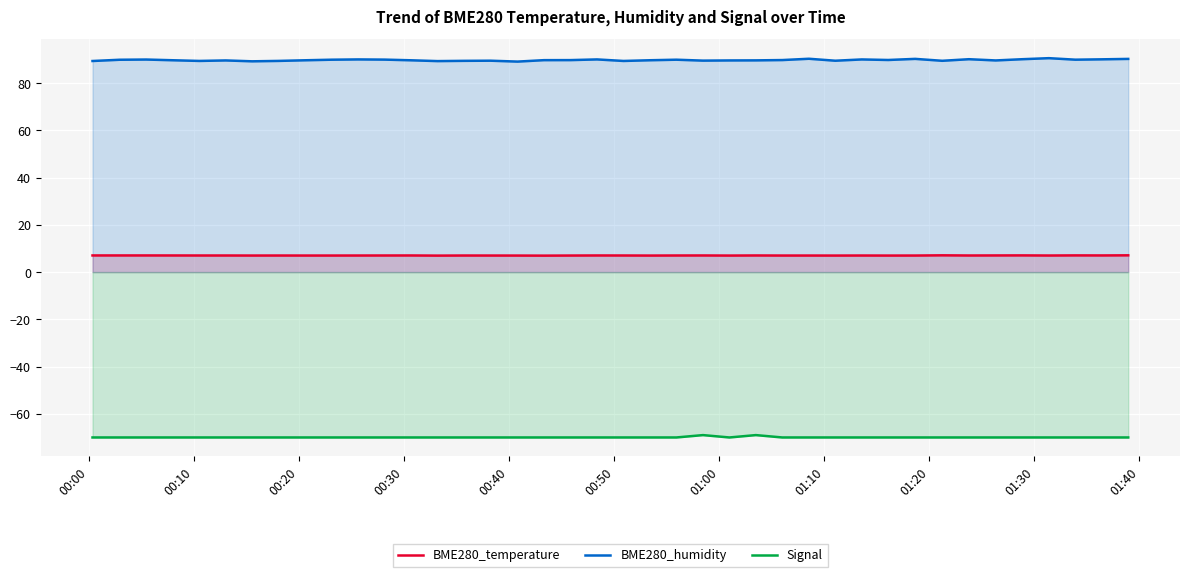

What are all the series names shown in the legend?

BME280_temperature, BME280_humidity, Signal